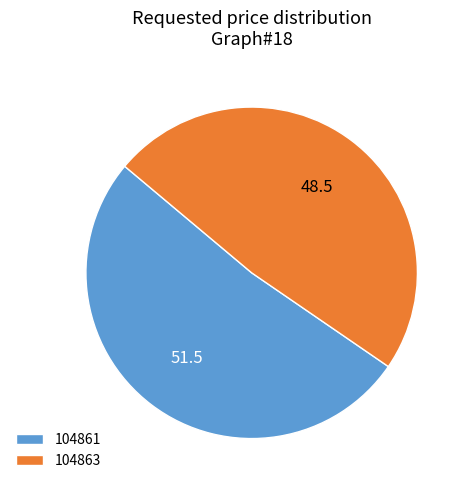

What is the majority slice?

104861